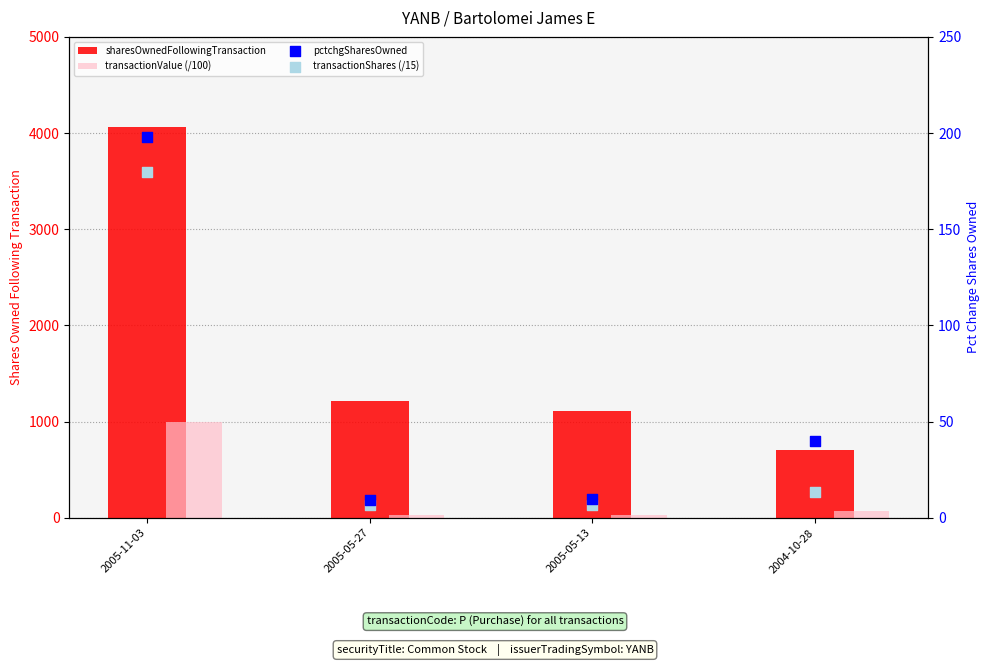

Is the value of sharesOwnedFollowingTransaction at 2004-10-28 greater than the value of pctchgSharesOwned at 2005-05-27?

Yes